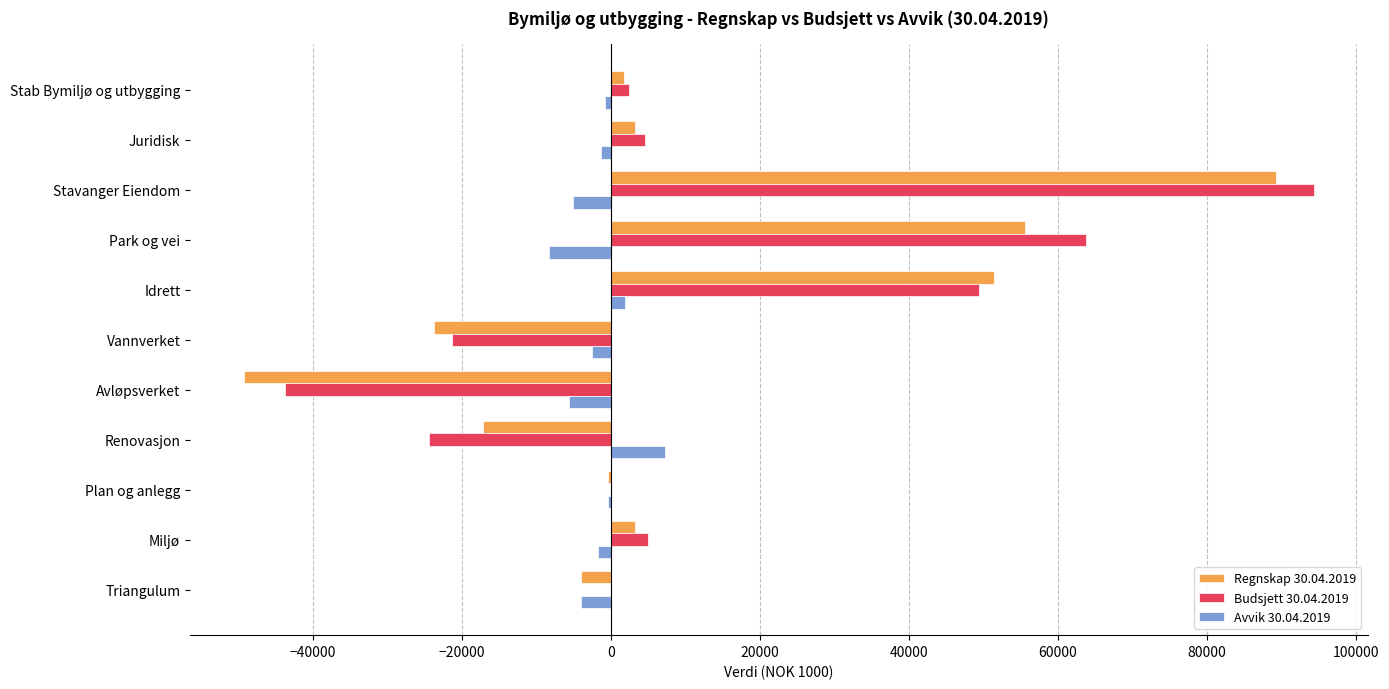

At which label does Regnskap 30.04.2019 reach its peak?

Stavanger Eiendom